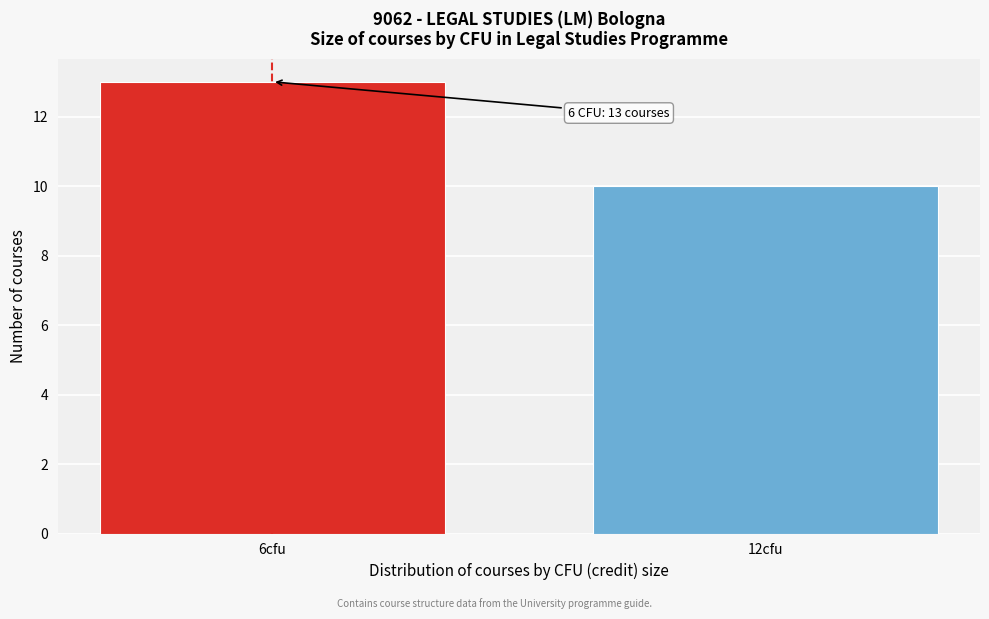

Reading left to right, what are all the values shown in this chart?

6cfu=13	12cfu=10